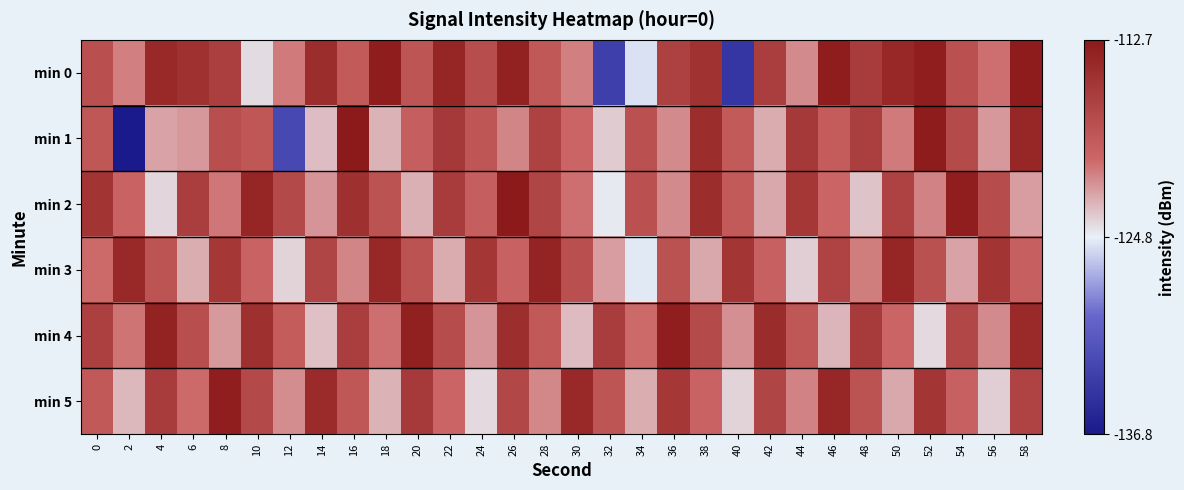

What is the minimum value shown in the chart?

-136.9